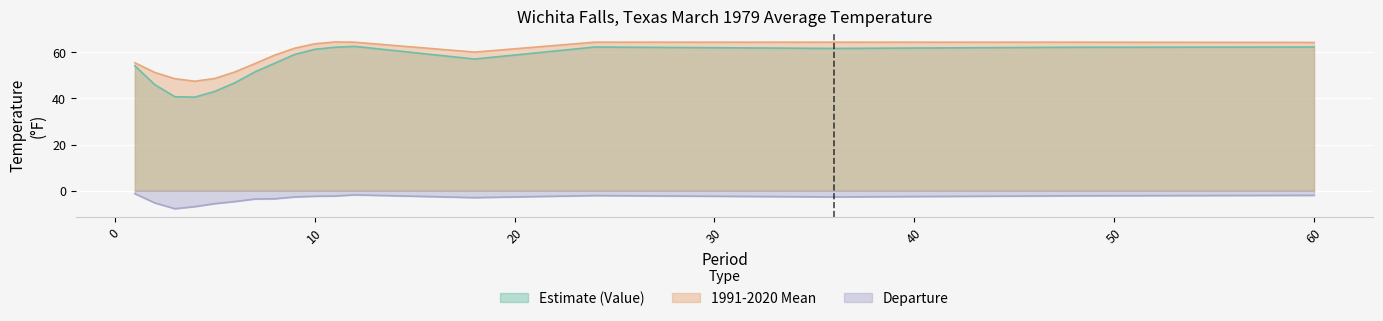

Reading left to right, transcribe all the data shown in this chart.

Estimate (Value): 54.1	45.9	40.7	40.5	43.0	46.7	51.4	55.2	59.0	61.2	62.1	62.5	57.0	62.2	61.6	62.1	62.2
1991-2020 Mean: 55.4	51.2	48.5	47.4	48.6	51.4	55.0	58.7	61.7	63.6	64.4	64.3	60.0	64.3	64.3	64.3	64.2
Departure: -1.3	-5.3	-7.8	-6.9	-5.6	-4.7	-3.6	-3.5	-2.7	-2.4	-2.3	-1.8	-3.0	-2.1	-2.7	-2.2	-2.0